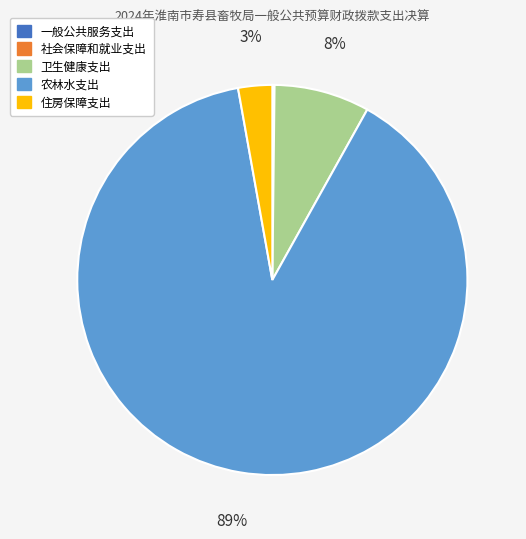

Which category has the biggest portion of the pie?

农林水支出